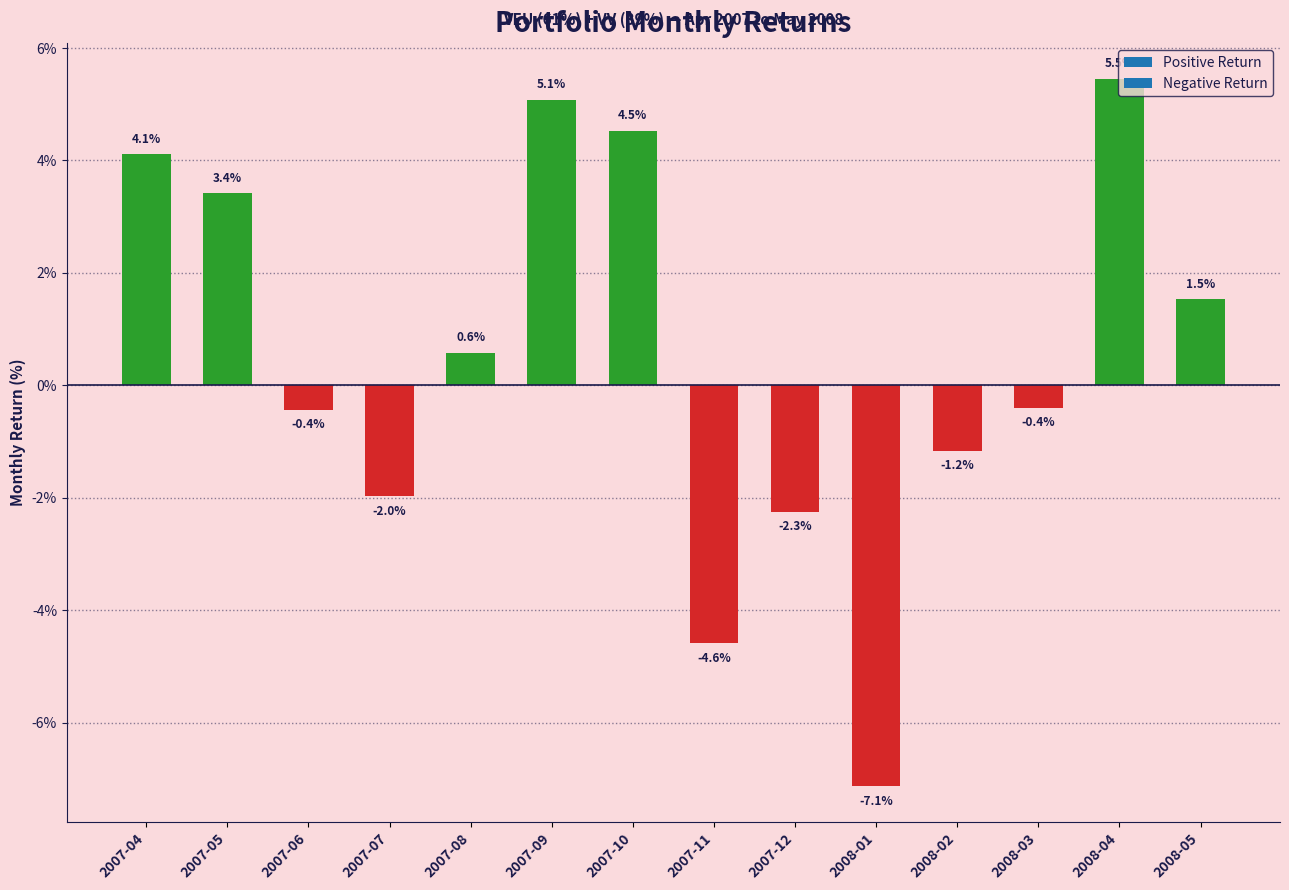

The chart shows a value of -1.2 at 2008-02. True or false?

True